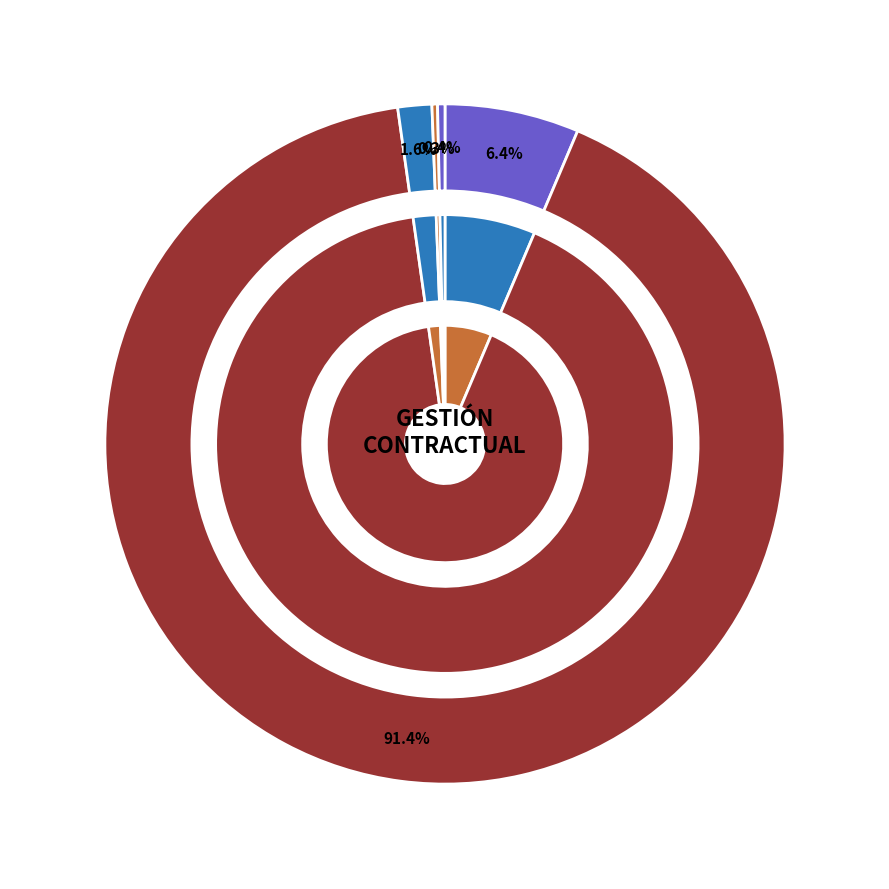

Approximately how many times larger is the value at 23 PRESTACIÓN DE SERVICIOS compared to 7 COMPRAVENTA Y/O SUMINISTRO?

0.2